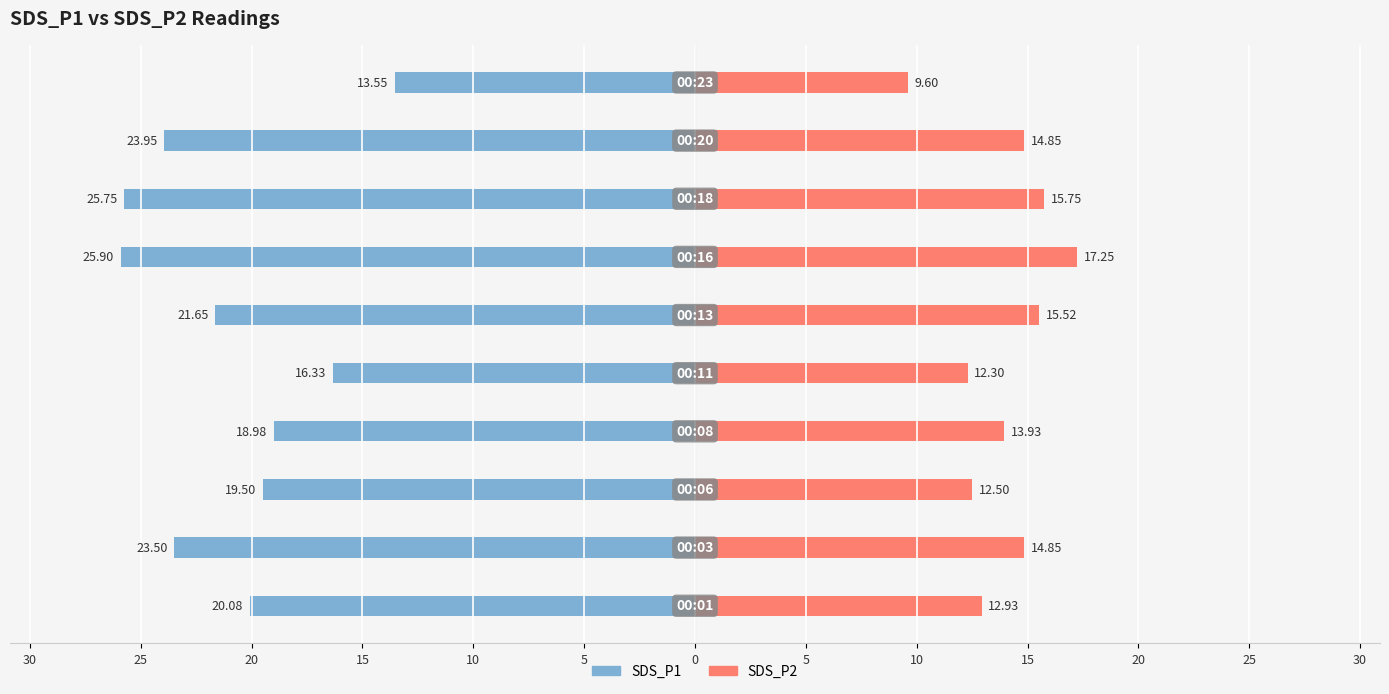

Reading left to right, list all the values displayed in this chart.

SDS_P1: -20.1	-23.5	-19.5	-19.0	-16.3	-21.6	-25.9	-25.8	-23.9	-13.6
SDS_P2: 12.9	14.8	12.5	13.9	12.3	15.5	17.2	15.8	14.8	9.6